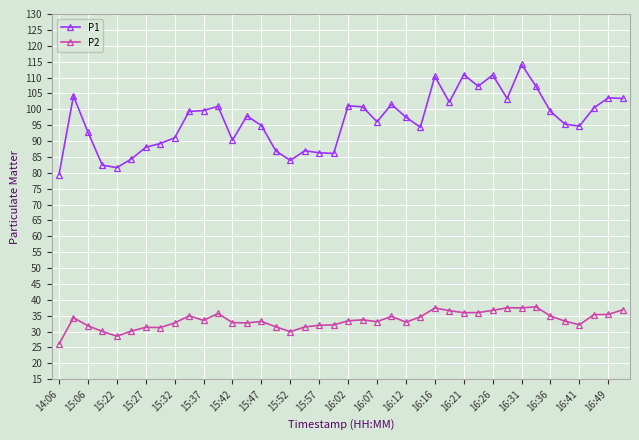

What is the value of the P1 point at the 29th from the left?

110.9